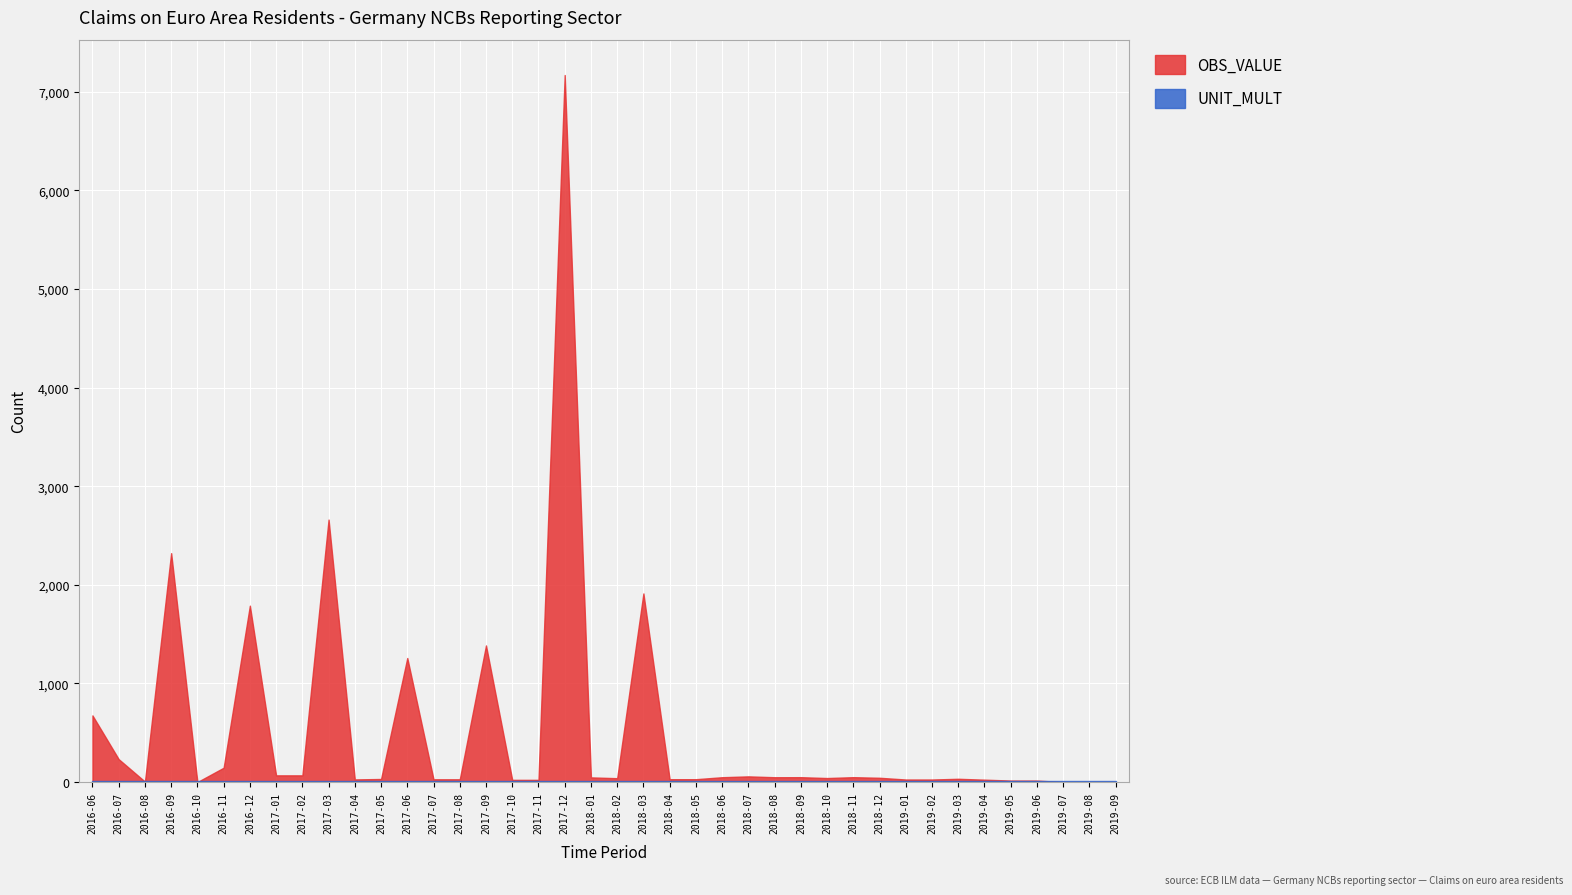

The OBS_VALUE series shows 1912.2 at 2018-03. True or false?

True